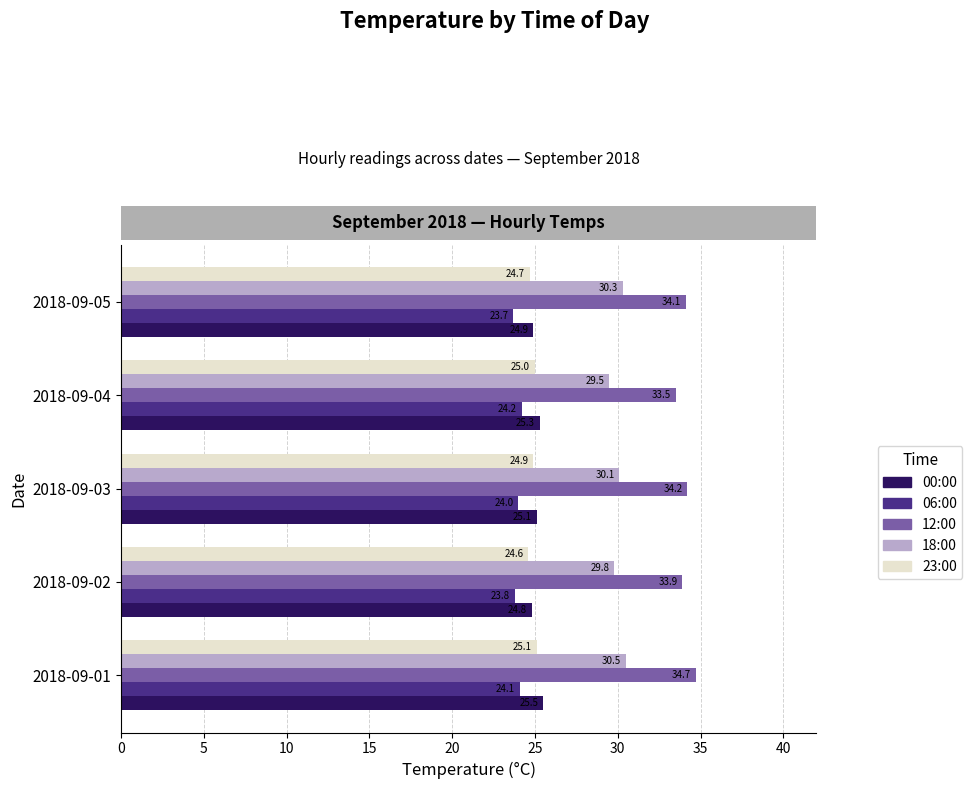

At how many categories does at least one series exceed 28?

5